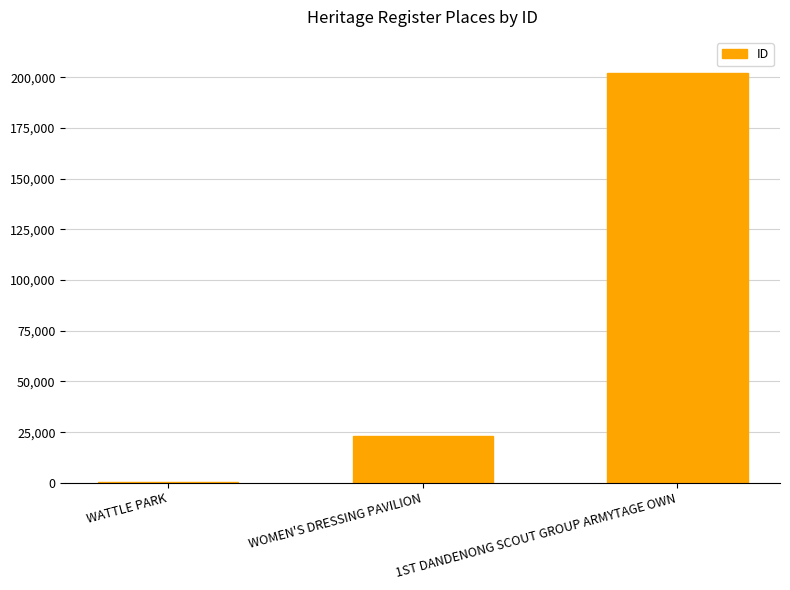

Approximately how many times larger is the value at 1ST DANDENONG SCOUT GROUP ARMYTAGE OWN compared to WATTLE PARK?

1085.9